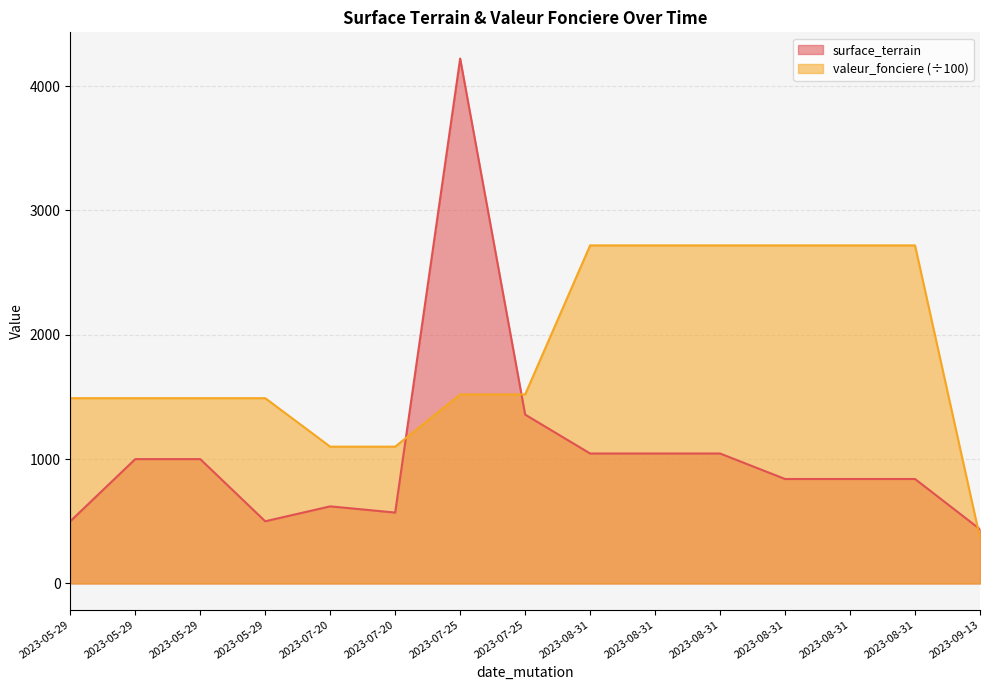

How many lines are shown in the chart?

2